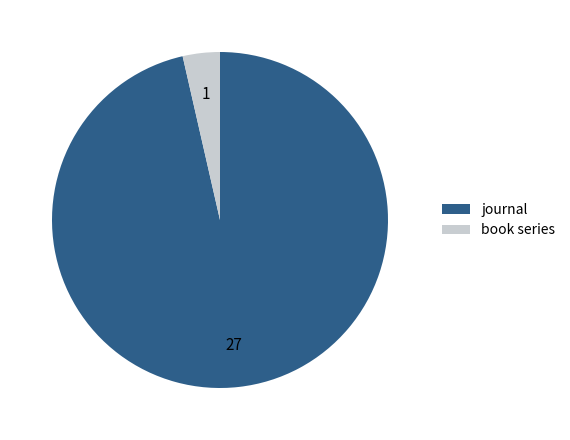

Do journal and book series together represent more than half of the pie?

Yes